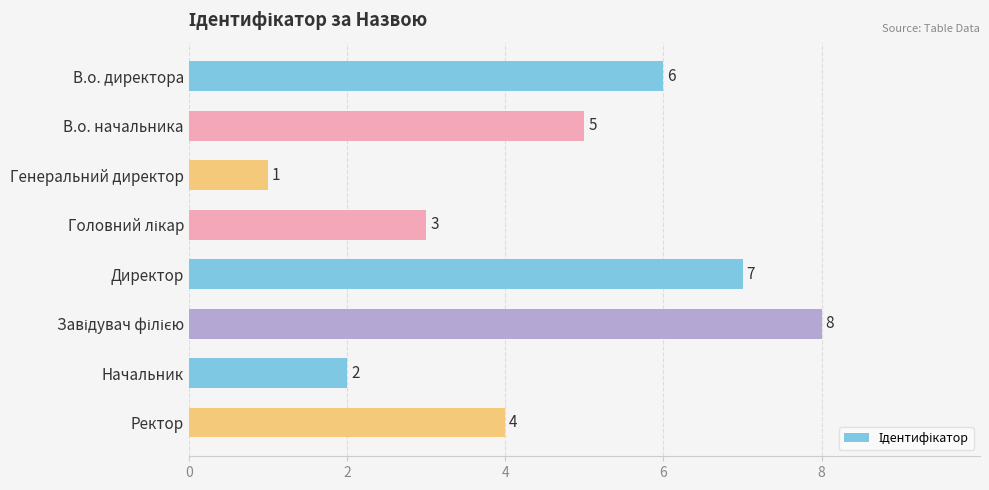

How many values are between 3 and 7?

5